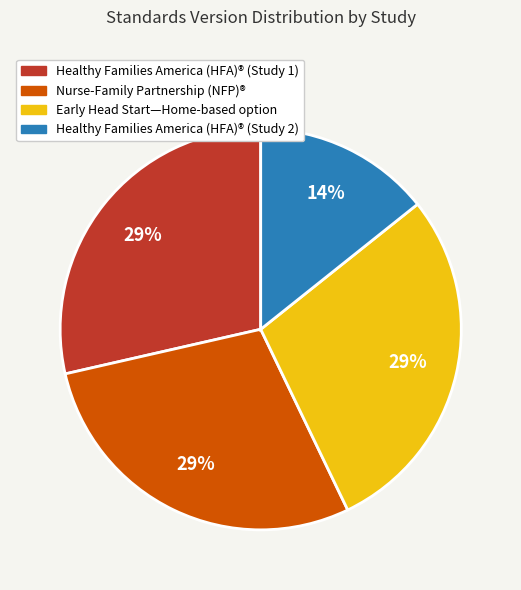

Which slice is the smallest?

Healthy Families America (HFA)® (Study 2)